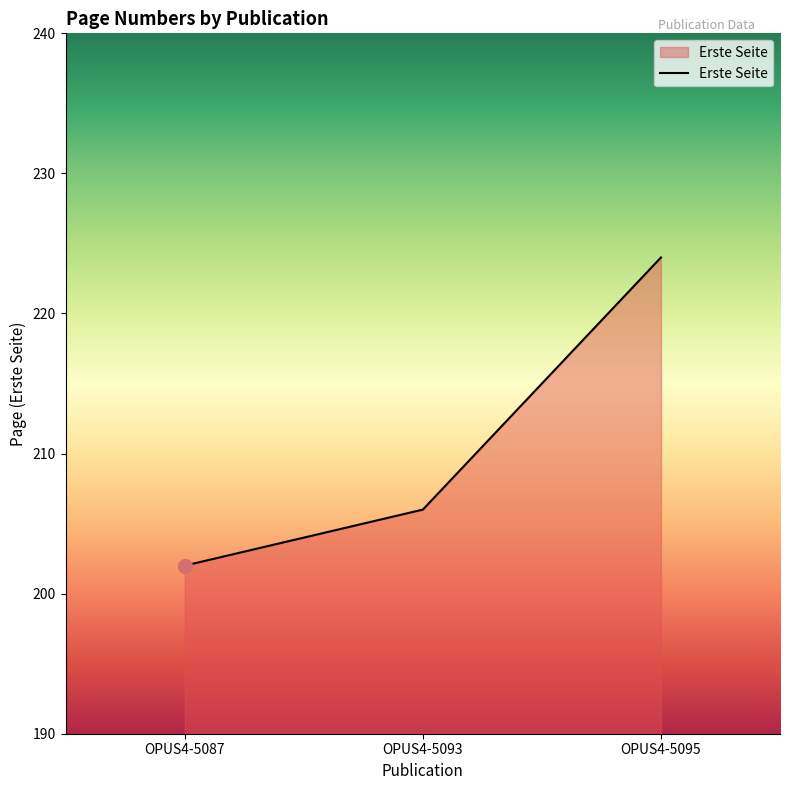

How many series are shown in this chart?

1